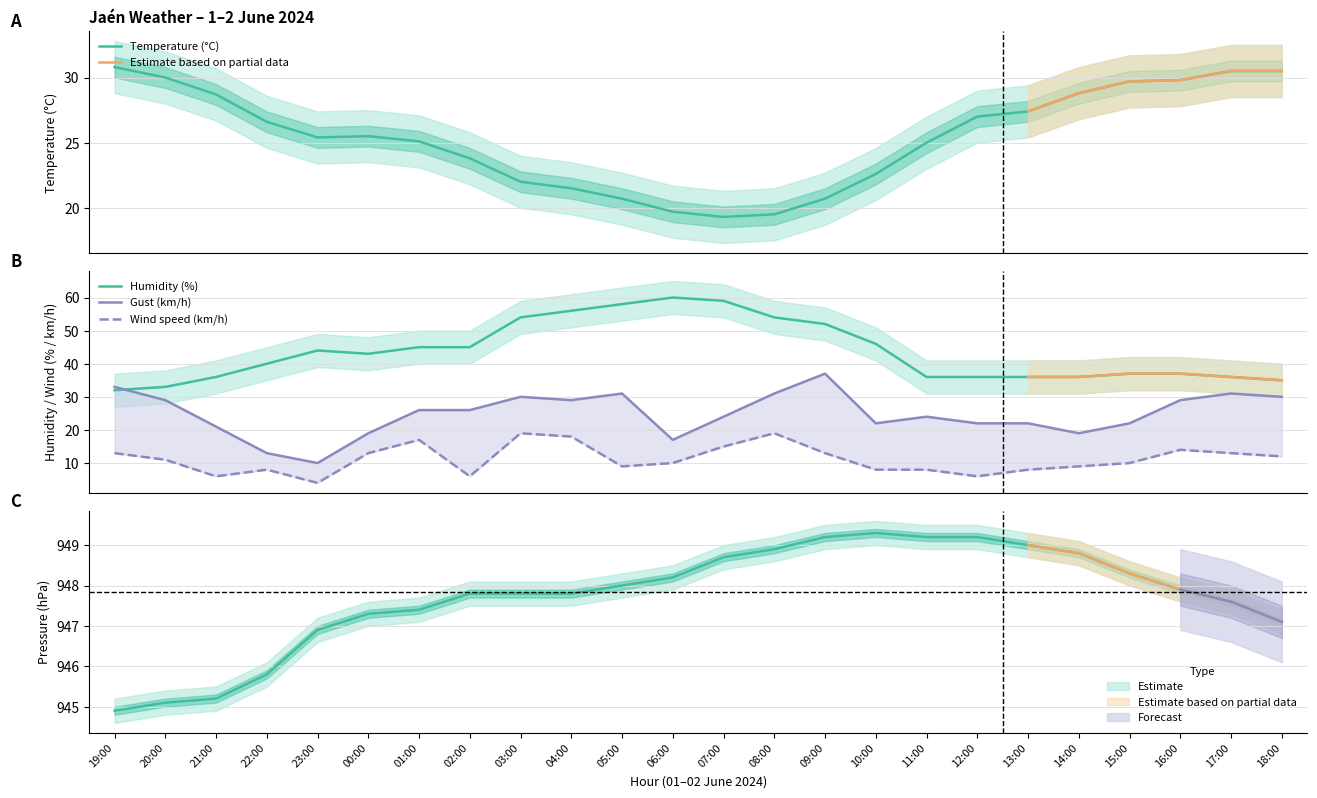

How many interior local valleys does the Wind speed (km/h) series have?

5